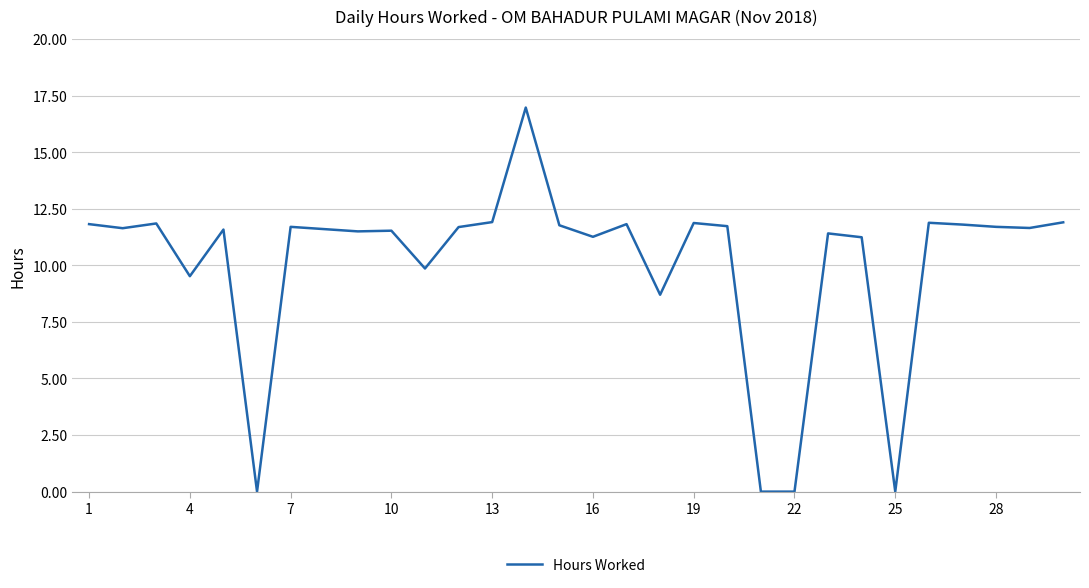

What is the greatest value displayed?

17.0